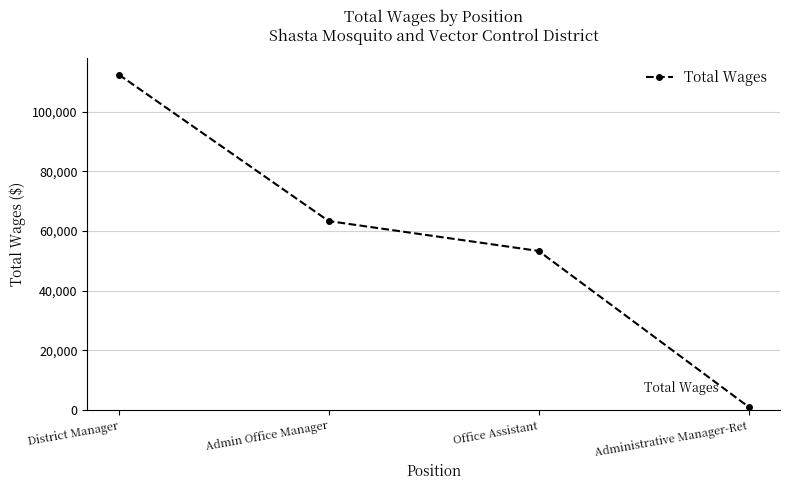

Rank the categories by value from lowest to highest.

Administrative Manager-Ret, Office Assistant, Admin Office Manager, District Manager